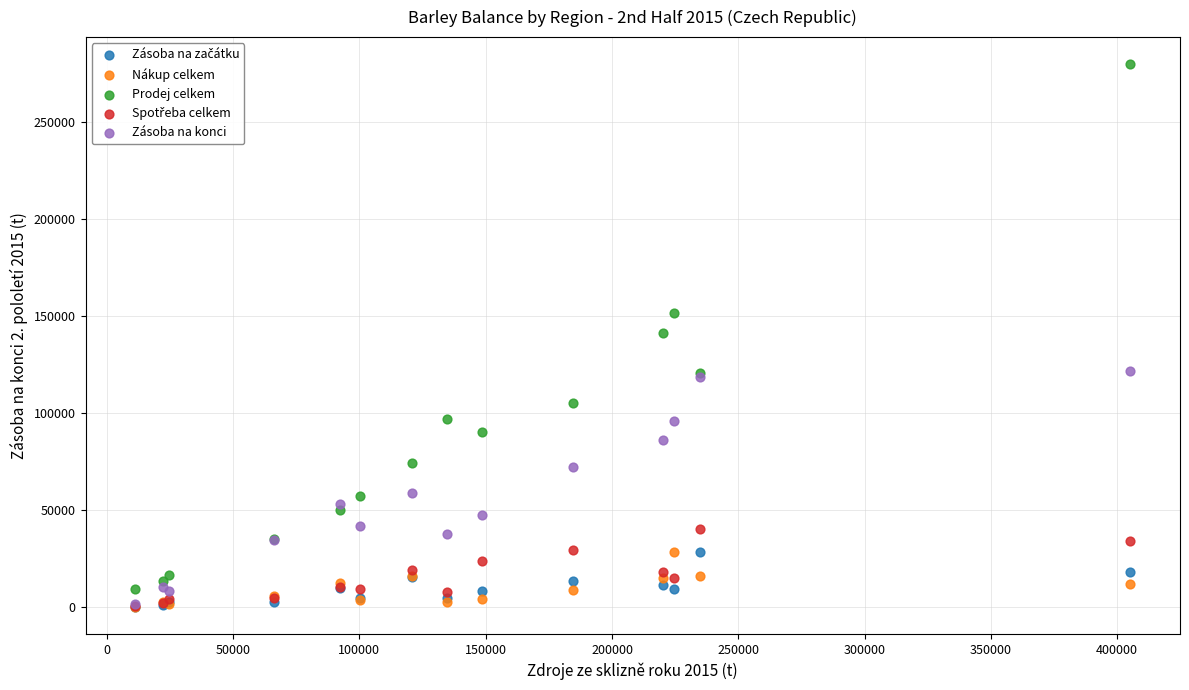

In the Prodej celkem series, what Y value is closest to 144510?

141328.9